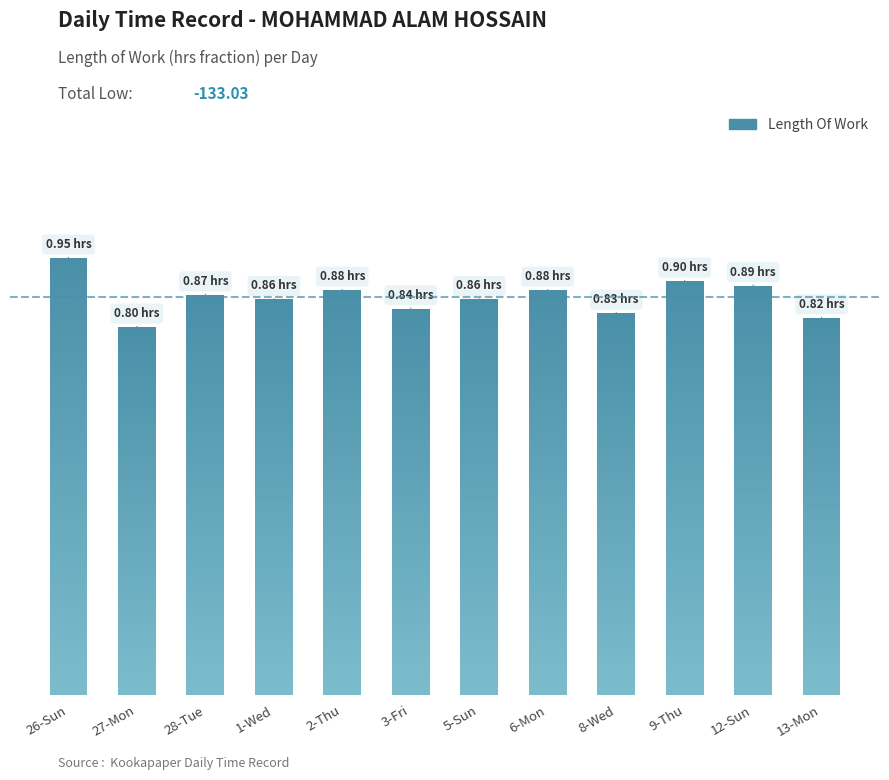

How many data points does each series have?

12